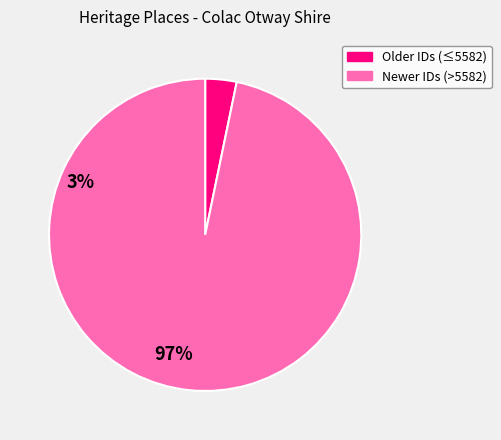

Does any single category account for the majority?

Yes